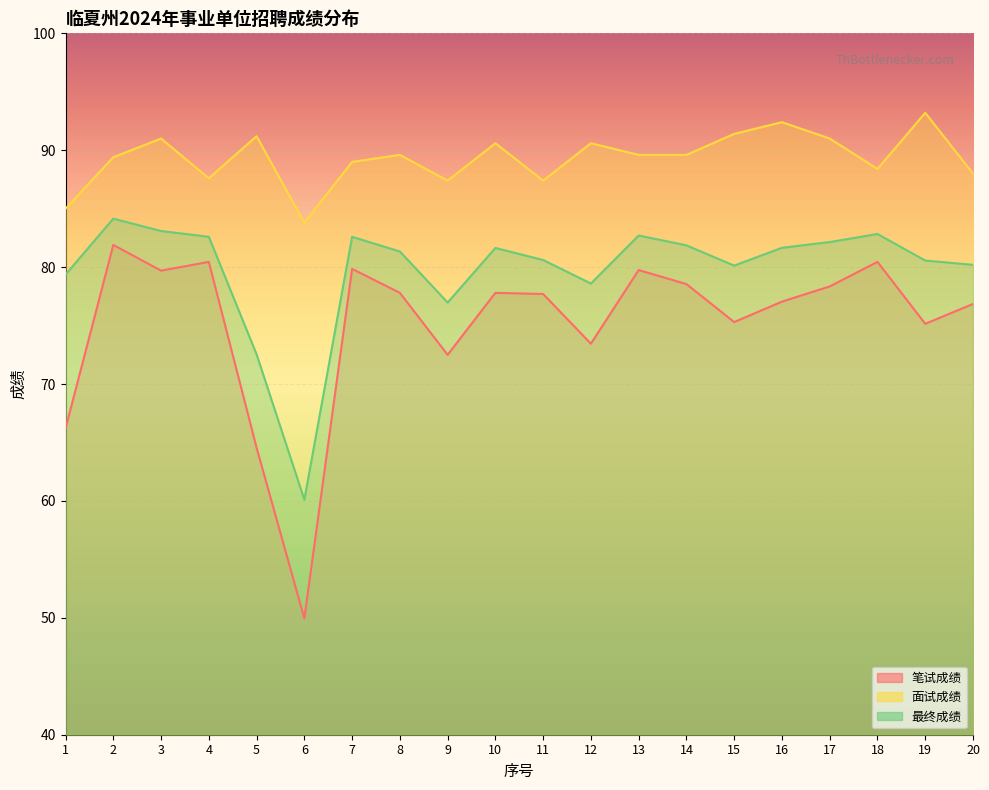

What is the greatest value displayed?

93.2